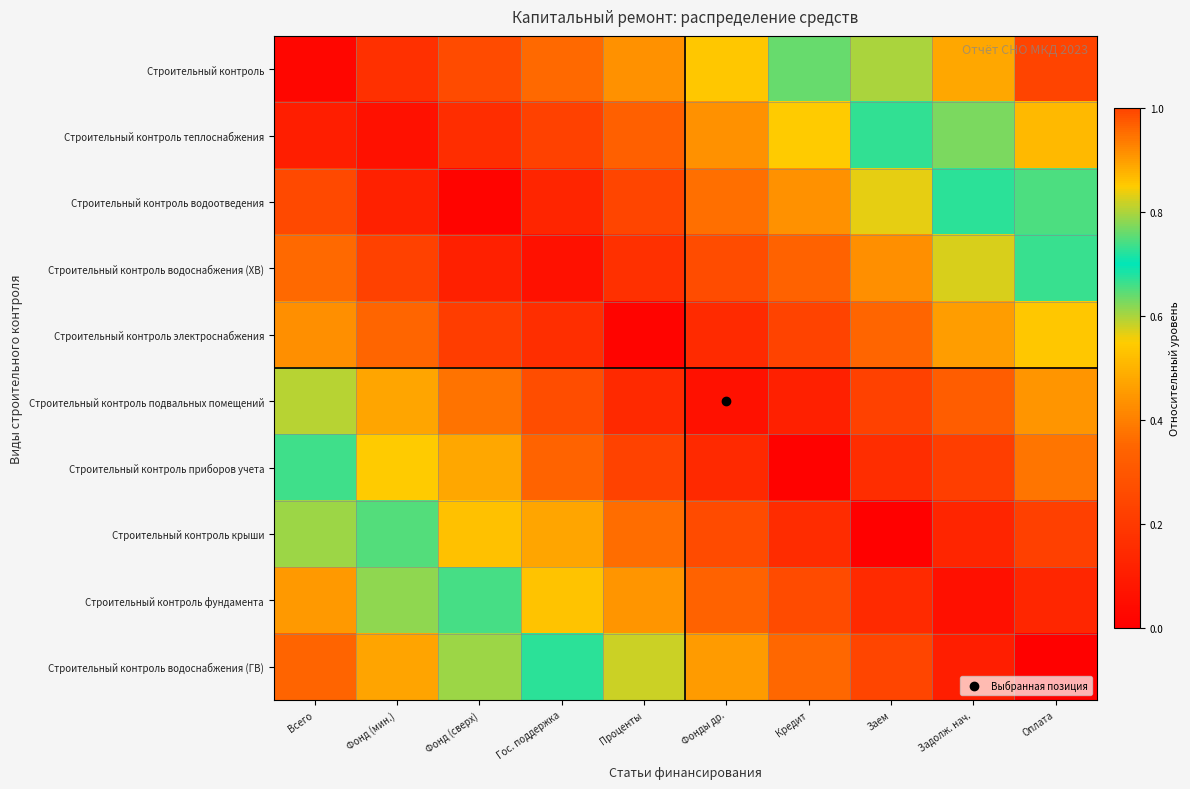

At how many categories does at least one series exceed 0?

10